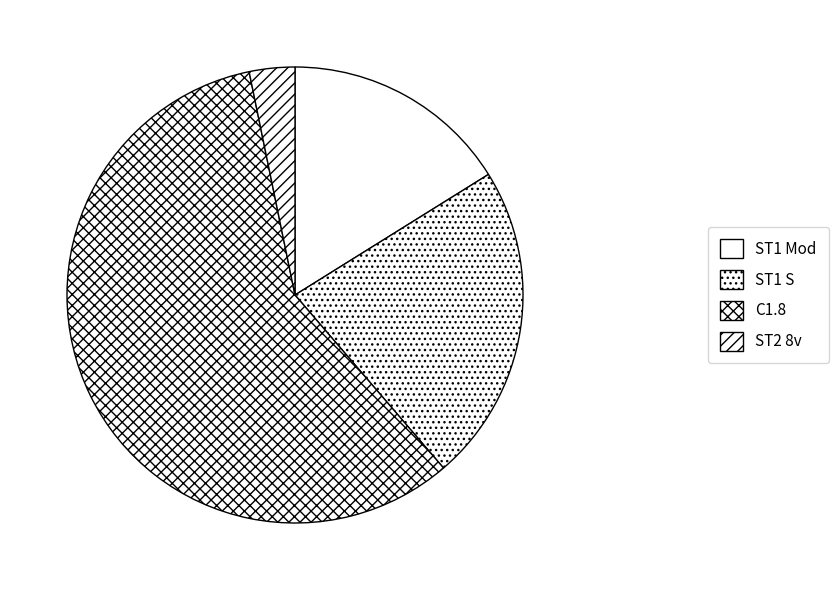

Approximately how many times larger is the value at ST1 S compared to ST2 8v?

7.0